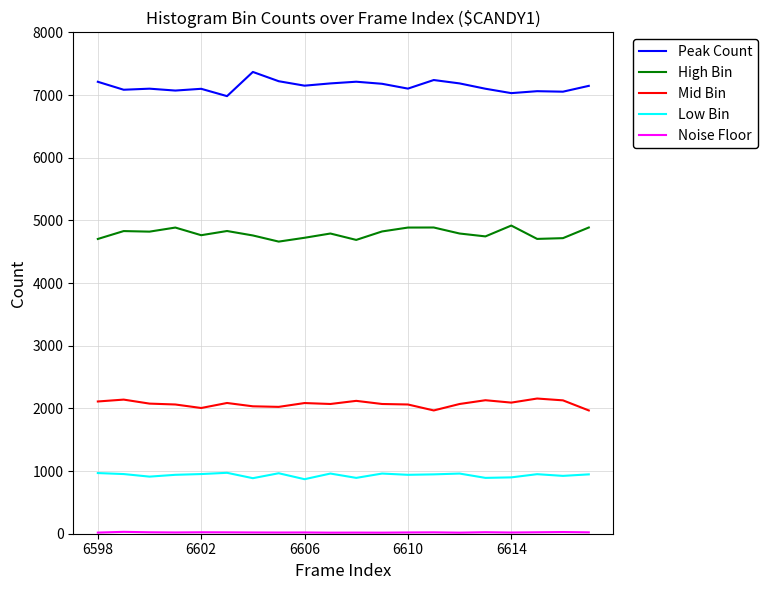

What is the difference between the maximum and minimum values in the Peak Count series?

386